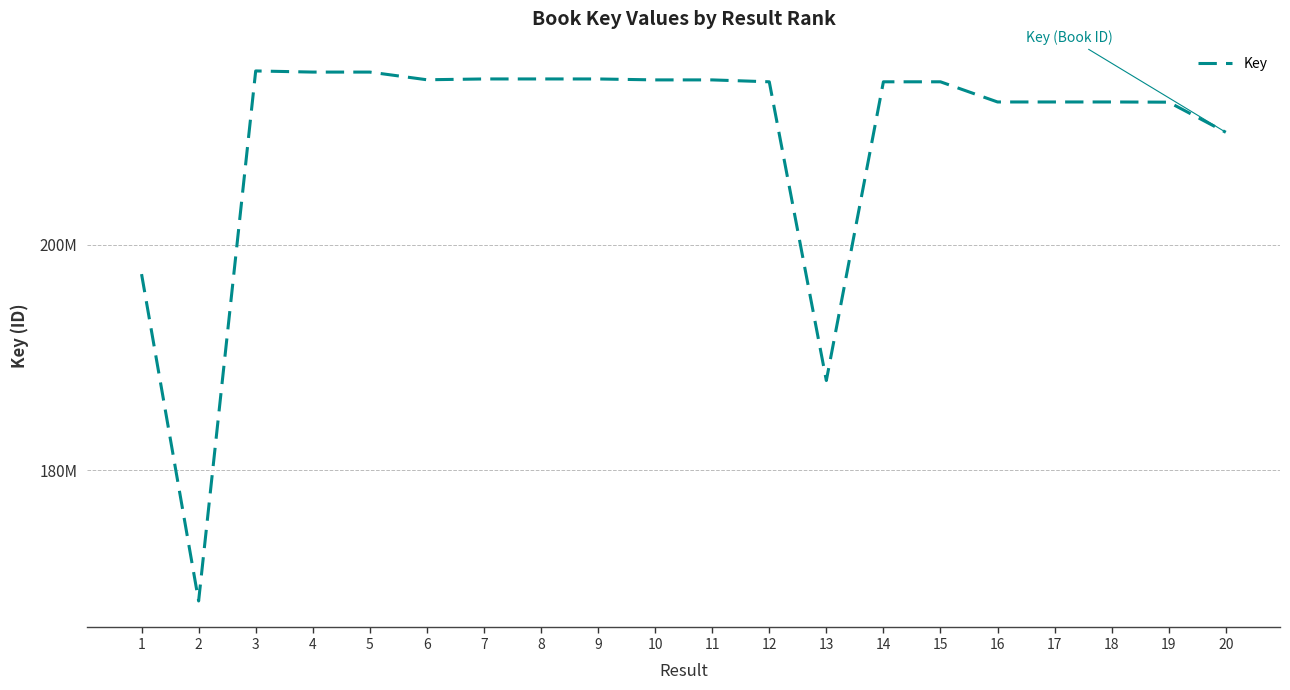

Is this an area chart (filled region under the line)?

No